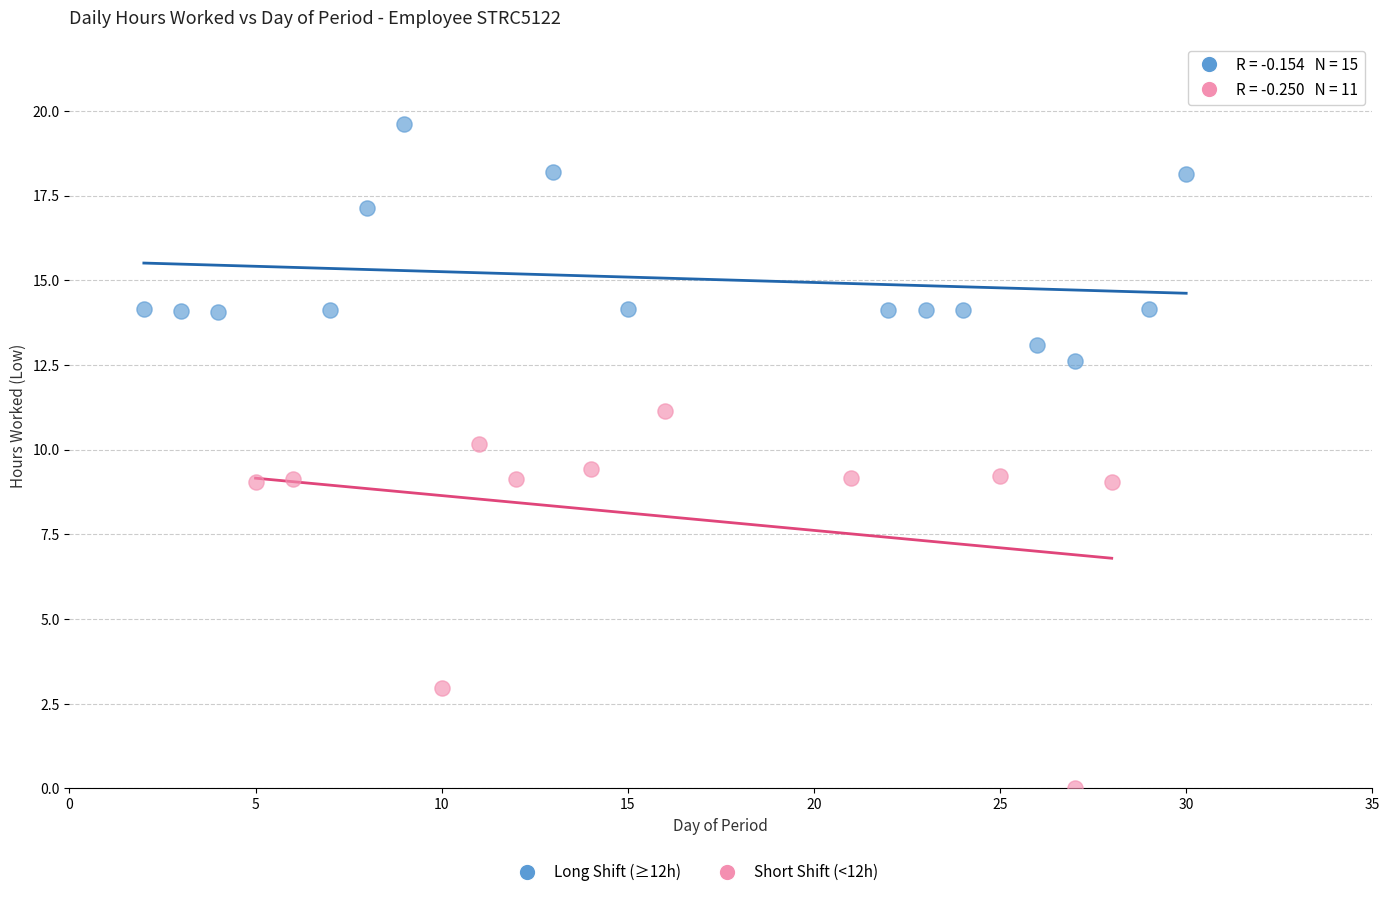

Which series reaches the minimum Y coordinate?

Short Shift (<12h)